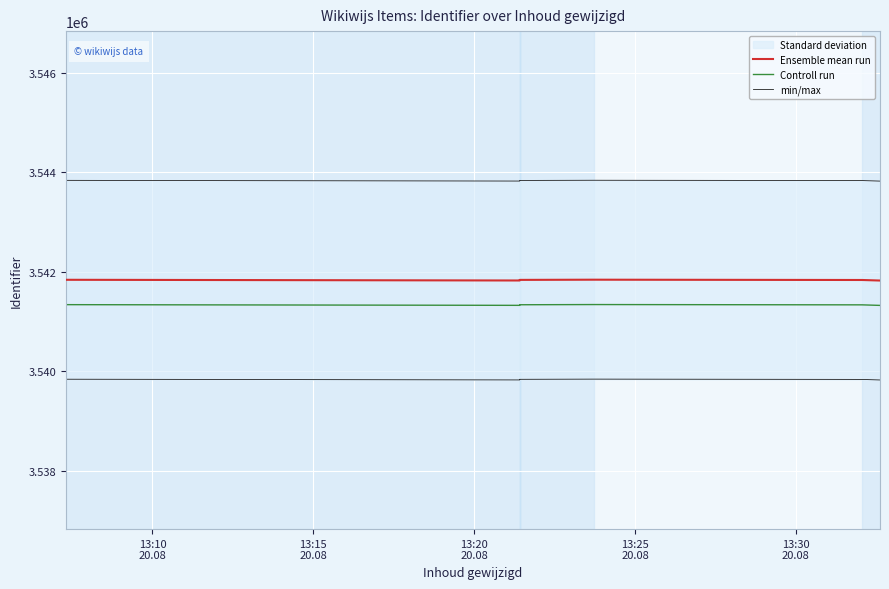

Where does the Ensemble mean run series first go above 3541835?

13:10
20.08